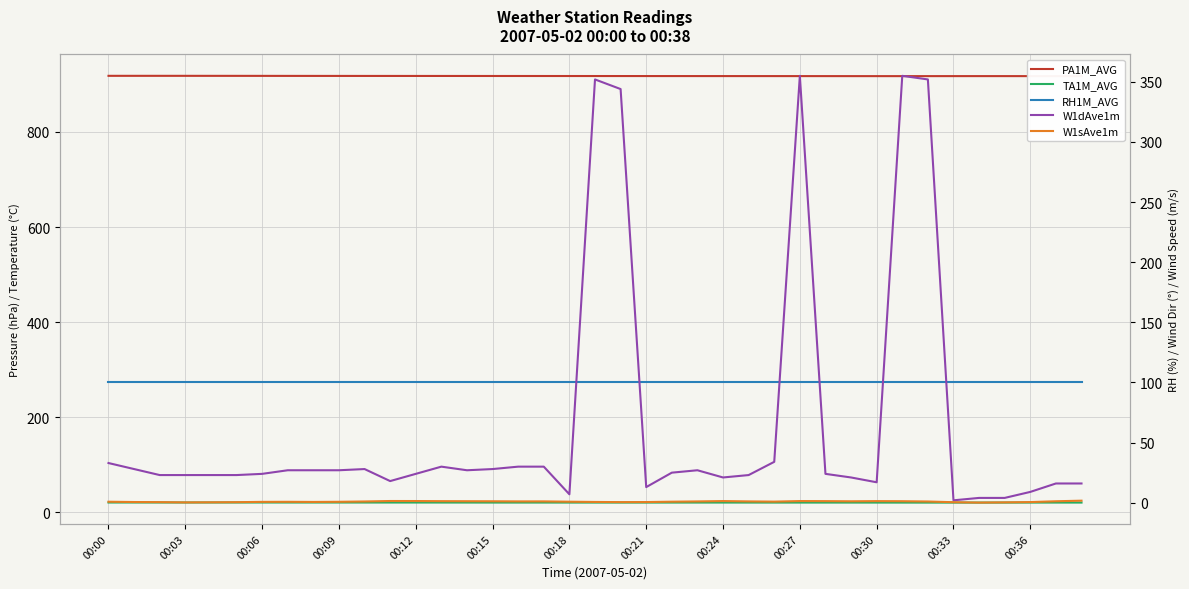

True or false: TA1M_AVG has more than 2 interior local peaks.

True